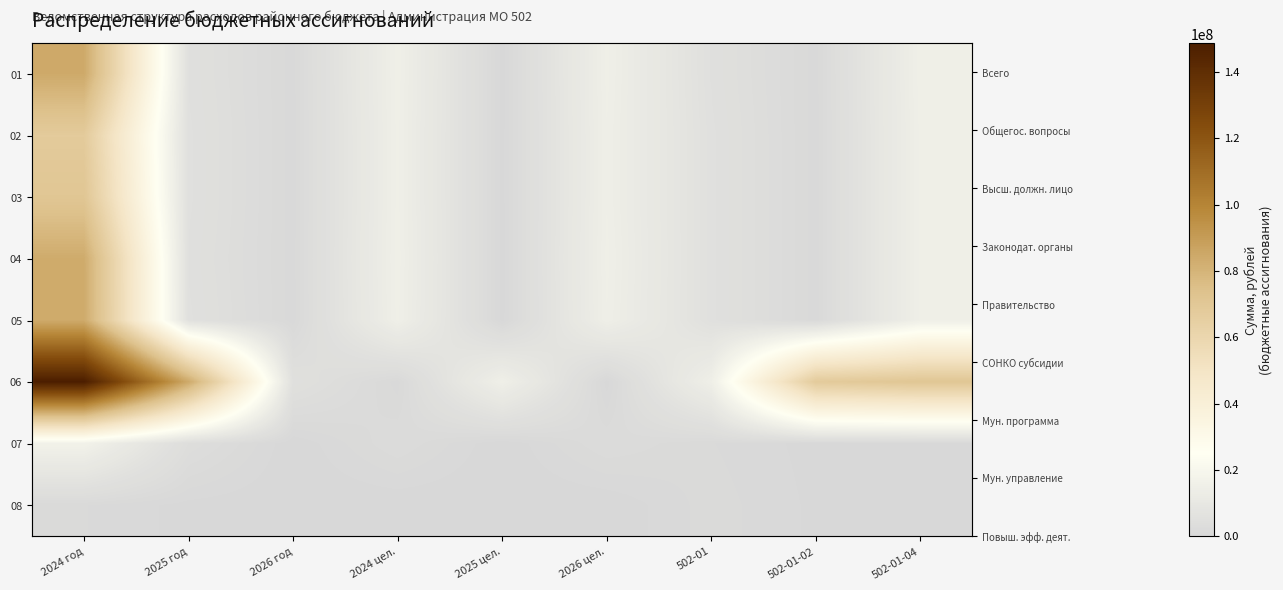

Which series has the largest range (max minus min)?

06